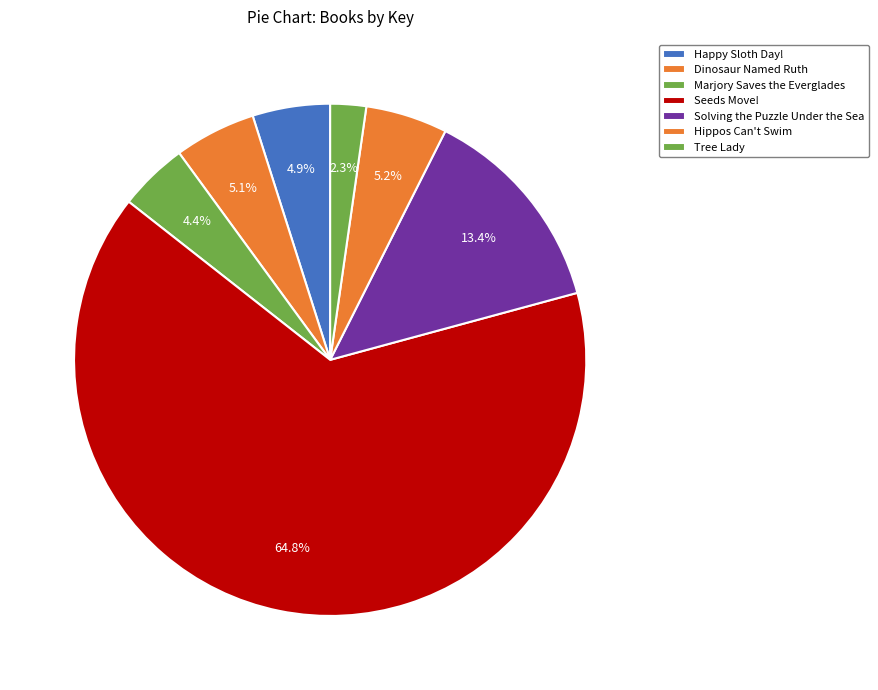

Rank the categories by value from highest to lowest.

Seeds Move!, Solving the Puzzle Under the Sea, Hippos Can't Swim, Dinosaur Named Ruth, Happy Sloth Day!, Marjory Saves the Everglades, Tree Lady